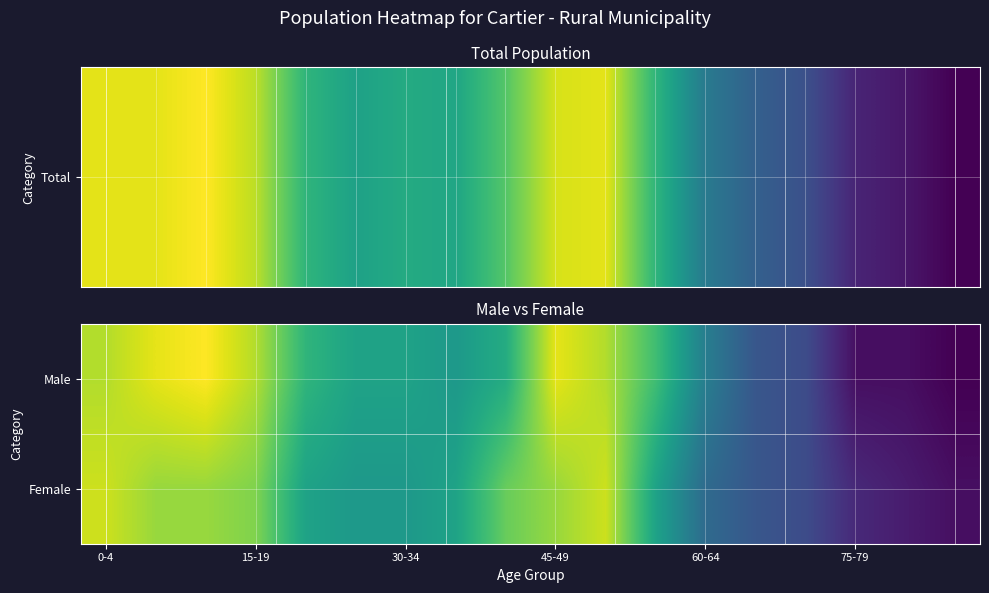

List the series in order of their peak value, highest first.

Male, Female